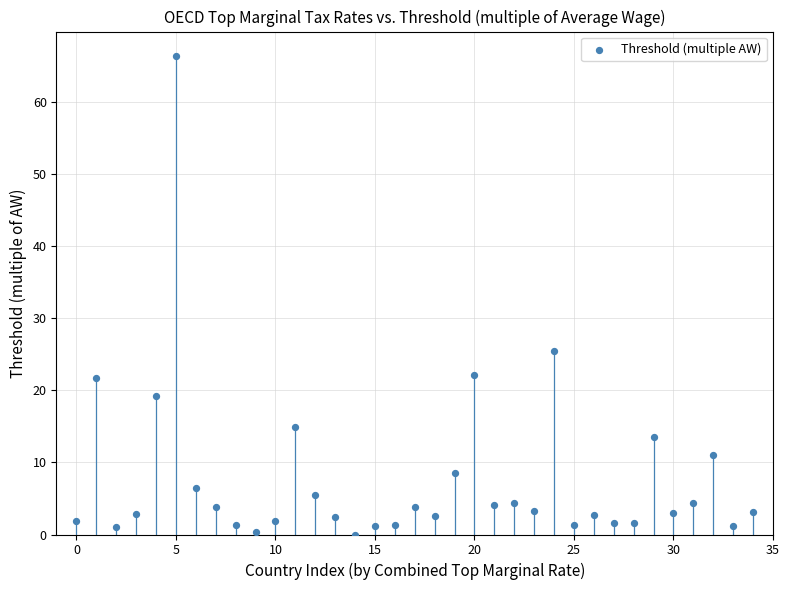

What is the range of Y values (max minus min)?

66.5